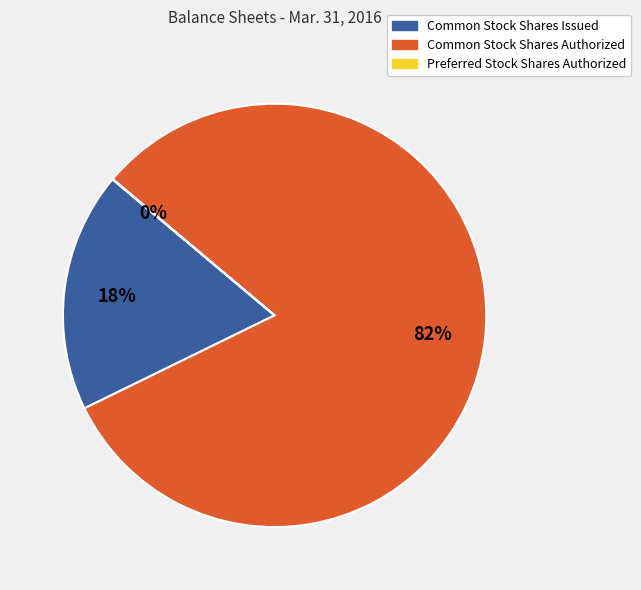

The Common Stock Shares Authorized slice represents 68% of the pie. True or false?

False